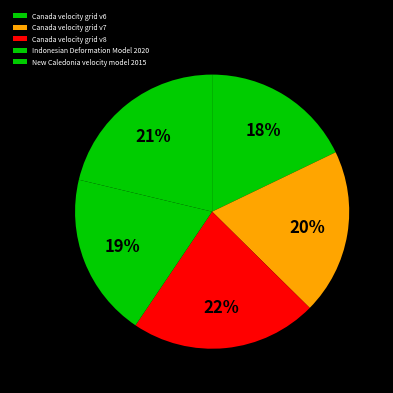

How many segments does this pie chart have?

5